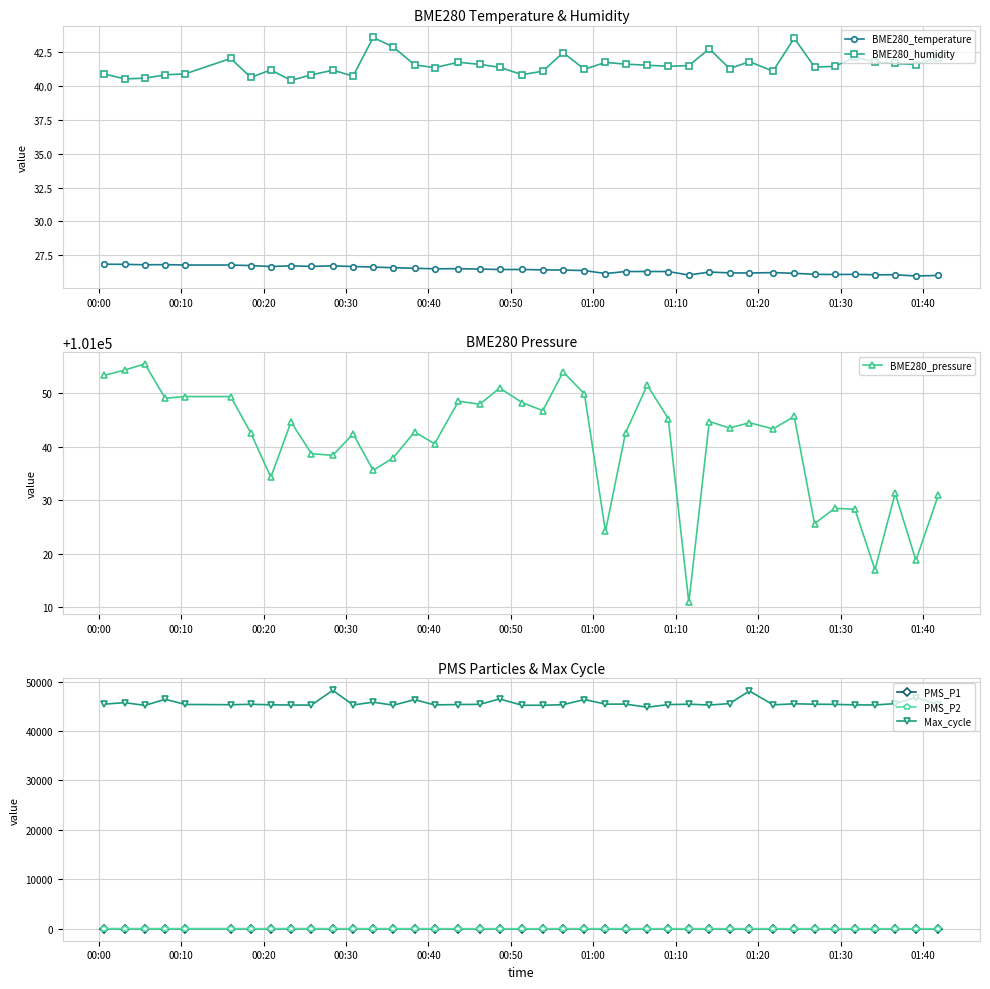

True or false: BME280_temperature and BME280_humidity intersect in this chart.

False